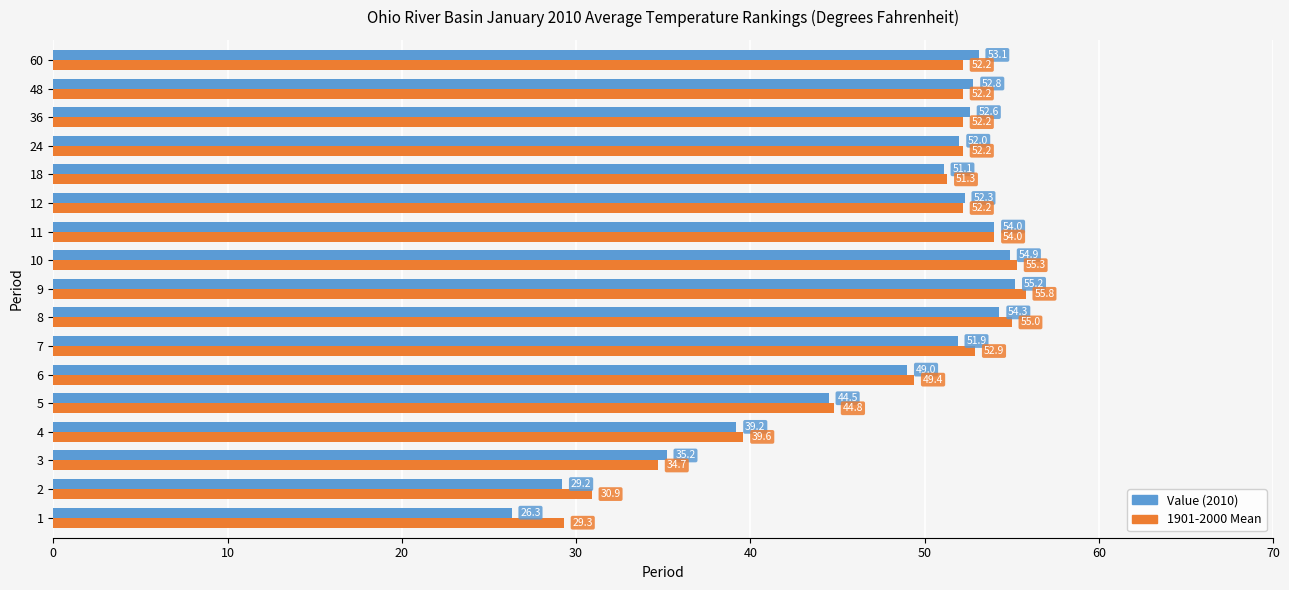

What is the total value across all series at 8?

109.3